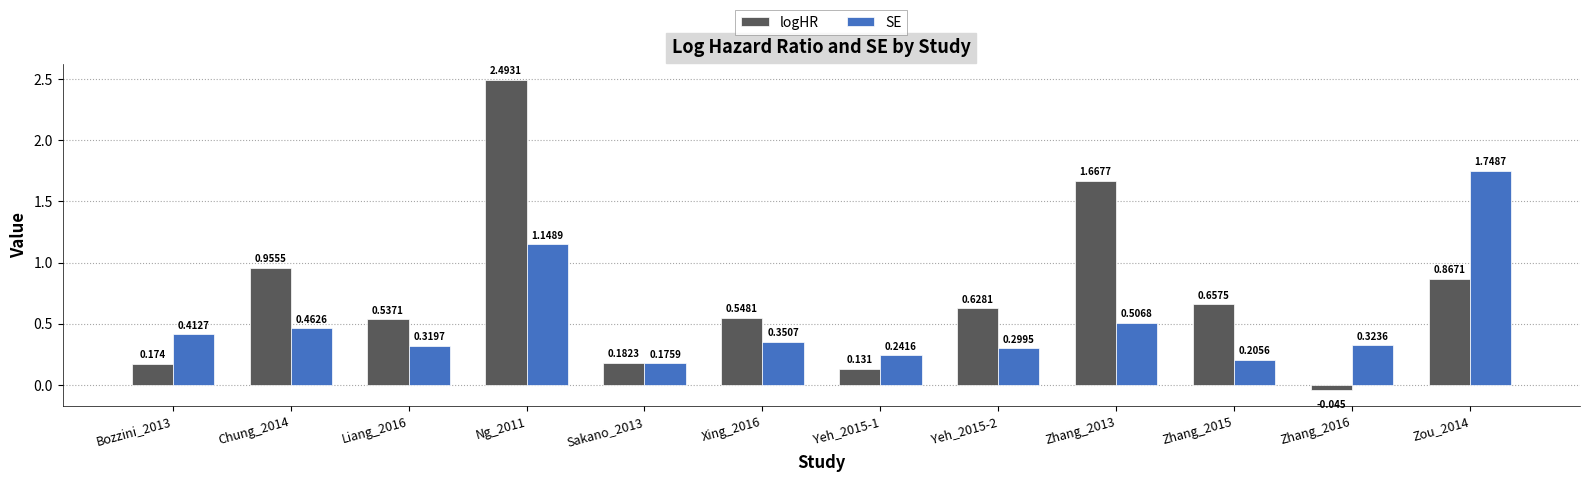

At Sakano_2013, list the series in order from largest to smallest.

logHR, SE